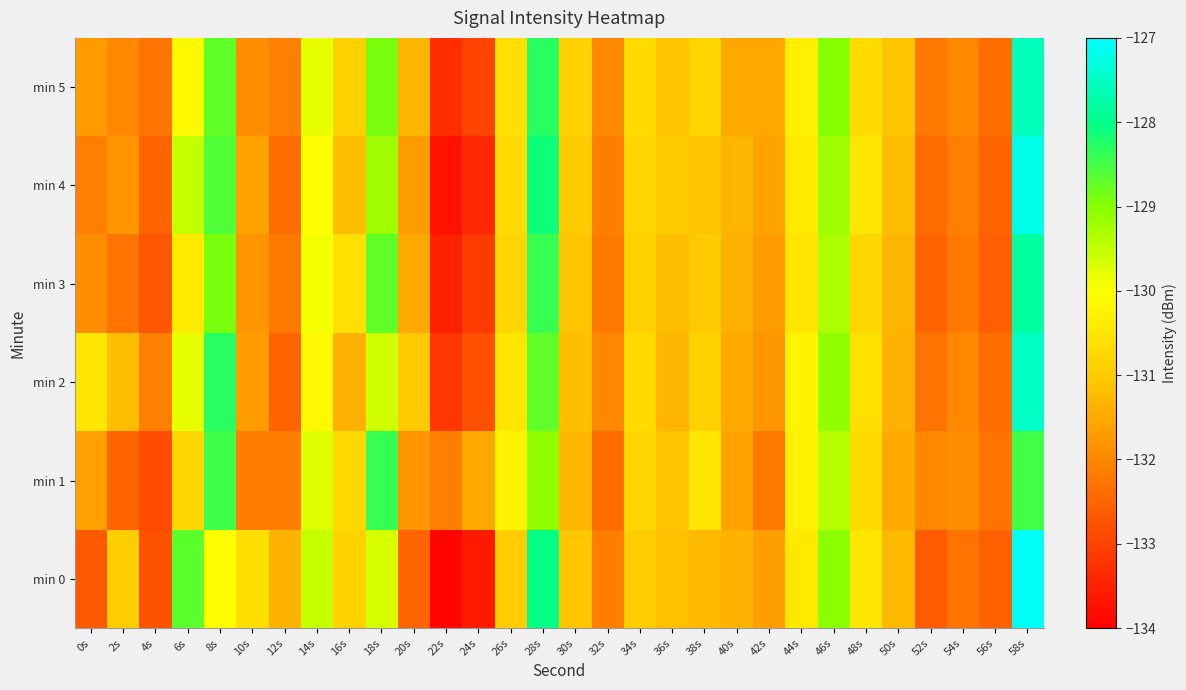

At 4s, list the series in order from smallest to largest.

min 1, min 0, min 3, min 4, min 5, min 2